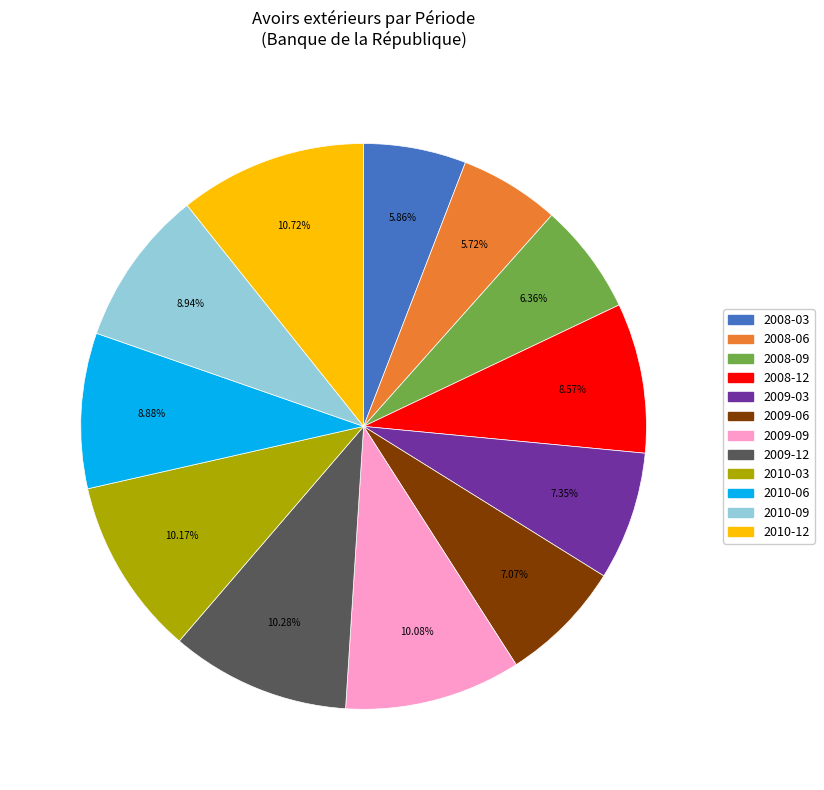

What is the ratio of the value at 2008-09 to the value at 2010-03?

0.6